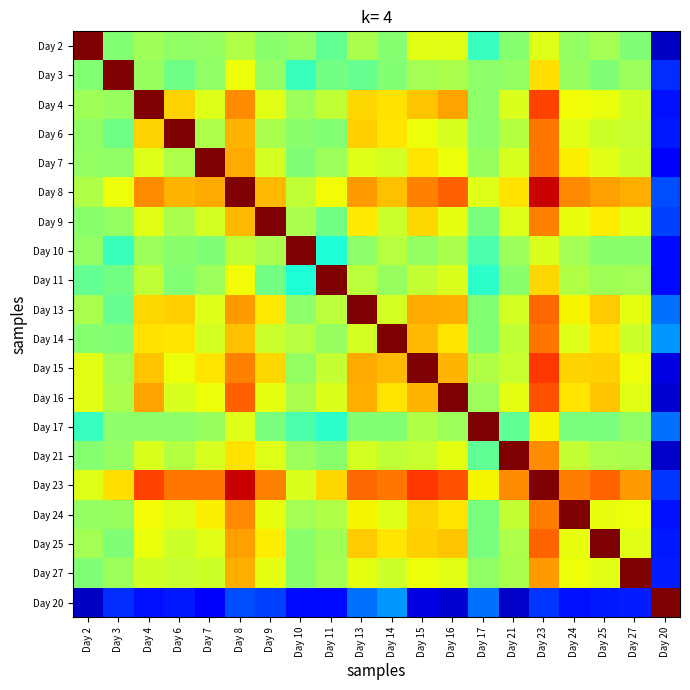

Reading left to right, transcribe all the data shown in this chart.

Day 2: Day 2=19.8	Day 3=10.1	Day 4=10.8	Day 6=10.4	Day 7=10.5	Day 8=11.1	Day 9=10.3	Day 10=10.5	Day 11=9.3	Day 13=11.0	Day 14=10.2	Day 15=12.3	Day 16=12.3	Day 17=8.2	Day 21=10.2	Day 23=12.2	Day 24=10.4	Day 25=10.9	Day 27=10.0	Day 20=1.2
Day 3: Day 2=10.1	Day 3=19.8	Day 4=10.5	Day 6=9.6	Day 7=10.4	Day 8=12.6	Day 9=10.5	Day 10=8.3	Day 11=9.6	Day 13=9.4	Day 14=10.0	Day 15=10.8	Day 16=11.0	Day 17=10.3	Day 21=10.4	Day 23=13.3	Day 24=10.5	Day 25=10.0	Day 27=10.7	Day 20=3.4
Day 4: Day 2=10.8	Day 3=10.5	Day 4=19.8	Day 6=13.6	Day 7=12.2	Day 8=15.0	Day 9=12.3	Day 10=10.7	Day 11=11.6	Day 13=13.4	Day 14=13.2	Day 15=13.8	Day 16=14.6	Day 17=10.3	Day 21=12.2	Day 23=16.5	Day 24=12.7	Day 25=12.5	Day 27=11.9	Day 20=2.8
Day 6: Day 2=10.4	Day 3=9.6	Day 4=13.6	Day 6=19.8	Day 7=11.1	Day 8=14.2	Day 9=11.0	Day 10=10.2	Day 11=10.0	Day 13=13.6	Day 14=13.2	Day 15=12.6	Day 16=12.1	Day 17=10.3	Day 21=11.2	Day 23=15.5	Day 24=12.3	Day 25=11.8	Day 27=11.7	Day 20=2.9
Day 7: Day 2=10.5	Day 3=10.4	Day 4=12.2	Day 6=11.1	Day 7=19.8	Day 8=14.4	Day 9=12.0	Day 10=10.0	Day 11=10.7	Day 13=12.2	Day 14=12.0	Day 15=13.2	Day 16=12.6	Day 17=10.5	Day 21=12.1	Day 23=15.5	Day 24=12.9	Day 25=12.3	Day 27=11.8	Day 20=2.5
Day 8: Day 2=11.1	Day 3=12.6	Day 4=15.0	Day 6=14.2	Day 7=14.4	Day 8=19.8	Day 9=14.1	Day 10=11.6	Day 11=12.7	Day 13=14.7	Day 14=14.0	Day 15=15.2	Day 16=16.0	Day 17=12.2	Day 21=13.3	Day 23=18.5	Day 24=15.0	Day 25=14.6	Day 27=14.3	Day 20=4.0
Day 9: Day 2=10.3	Day 3=10.5	Day 4=12.3	Day 6=11.0	Day 7=12.0	Day 8=14.1	Day 9=19.8	Day 10=11.0	Day 11=9.7	Day 13=13.1	Day 14=11.8	Day 15=13.5	Day 16=12.4	Day 17=9.9	Day 21=12.2	Day 23=15.2	Day 24=12.5	Day 25=13.0	Day 27=12.4	Day 20=3.7
Day 10: Day 2=10.5	Day 3=8.3	Day 4=10.7	Day 6=10.2	Day 7=10.0	Day 8=11.6	Day 9=11.0	Day 10=19.8	Day 11=7.7	Day 13=10.3	Day 14=11.3	Day 15=10.5	Day 16=11.0	Day 17=8.7	Day 21=10.7	Day 23=12.2	Day 24=10.8	Day 25=10.2	Day 27=10.3	Day 20=2.7
Day 11: Day 2=9.3	Day 3=9.6	Day 4=11.6	Day 6=10.0	Day 7=10.7	Day 8=12.7	Day 9=9.7	Day 10=7.7	Day 11=19.8	Day 13=11.4	Day 14=10.5	Day 15=11.6	Day 16=12.2	Day 17=8.0	Day 21=10.2	Day 23=13.5	Day 24=11.1	Day 25=10.8	Day 27=10.8	Day 20=2.6
Day 13: Day 2=11.0	Day 3=9.4	Day 4=13.4	Day 6=13.6	Day 7=12.2	Day 8=14.7	Day 9=13.1	Day 10=10.3	Day 11=11.4	Day 13=19.8	Day 14=12.0	Day 15=14.4	Day 16=14.3	Day 17=10.1	Day 21=12.0	Day 23=15.8	Day 24=12.9	Day 25=13.7	Day 27=12.4	Day 20=4.7
Day 14: Day 2=10.2	Day 3=10.0	Day 4=13.2	Day 6=13.2	Day 7=12.0	Day 8=14.0	Day 9=11.8	Day 10=11.3	Day 11=10.5	Day 13=12.0	Day 14=19.8	Day 15=14.1	Day 16=13.2	Day 17=10.1	Day 21=11.5	Day 23=15.5	Day 24=12.2	Day 25=13.2	Day 27=11.9	Day 20=5.5
Day 15: Day 2=12.3	Day 3=10.8	Day 4=13.8	Day 6=12.6	Day 7=13.2	Day 8=15.2	Day 9=13.5	Day 10=10.5	Day 11=11.6	Day 13=14.4	Day 14=14.1	Day 15=19.8	Day 16=14.1	Day 17=11.1	Day 21=11.7	Day 23=16.8	Day 24=13.6	Day 25=13.6	Day 27=12.6	Day 20=1.7
Day 16: Day 2=12.3	Day 3=11.0	Day 4=14.6	Day 6=12.1	Day 7=12.6	Day 8=16.0	Day 9=12.4	Day 10=11.0	Day 11=12.2	Day 13=14.3	Day 14=13.2	Day 15=14.1	Day 16=19.8	Day 17=10.7	Day 21=12.4	Day 23=16.2	Day 24=13.2	Day 25=13.8	Day 27=12.3	Day 20=1.4
Day 17: Day 2=8.2	Day 3=10.3	Day 4=10.3	Day 6=10.3	Day 7=10.5	Day 8=12.2	Day 9=9.9	Day 10=8.7	Day 11=8.0	Day 13=10.1	Day 14=10.1	Day 15=11.1	Day 16=10.7	Day 17=19.8	Day 21=9.2	Day 23=12.8	Day 24=9.8	Day 25=9.8	Day 27=10.3	Day 20=4.7
Day 21: Day 2=10.2	Day 3=10.4	Day 4=12.2	Day 6=11.2	Day 7=12.1	Day 8=13.3	Day 9=12.2	Day 10=10.7	Day 11=10.2	Day 13=12.0	Day 14=11.5	Day 15=11.7	Day 16=12.4	Day 17=9.2	Day 21=19.8	Day 23=15.0	Day 24=11.6	Day 25=11.1	Day 27=11.0	Day 20=1.3
Day 23: Day 2=12.2	Day 3=13.3	Day 4=16.5	Day 6=15.5	Day 7=15.5	Day 8=18.5	Day 9=15.2	Day 10=12.2	Day 11=13.5	Day 13=15.8	Day 14=15.5	Day 15=16.8	Day 16=16.2	Day 17=12.8	Day 21=15.0	Day 23=19.8	Day 24=15.3	Day 25=15.9	Day 27=14.7	Day 20=3.5
Day 24: Day 2=10.4	Day 3=10.5	Day 4=12.7	Day 6=12.3	Day 7=12.9	Day 8=15.0	Day 9=12.5	Day 10=10.8	Day 11=11.1	Day 13=12.9	Day 14=12.2	Day 15=13.6	Day 16=13.2	Day 17=9.8	Day 21=11.6	Day 23=15.3	Day 24=19.8	Day 25=12.5	Day 27=12.6	Day 20=2.8
Day 25: Day 2=10.9	Day 3=10.0	Day 4=12.5	Day 6=11.8	Day 7=12.3	Day 8=14.6	Day 9=13.0	Day 10=10.2	Day 11=10.8	Day 13=13.7	Day 14=13.2	Day 15=13.6	Day 16=13.8	Day 17=9.8	Day 21=11.1	Day 23=15.9	Day 24=12.5	Day 25=19.8	Day 27=12.3	Day 20=3.0
Day 27: Day 2=10.0	Day 3=10.7	Day 4=11.9	Day 6=11.7	Day 7=11.8	Day 8=14.3	Day 9=12.4	Day 10=10.3	Day 11=10.8	Day 13=12.4	Day 14=11.9	Day 15=12.6	Day 16=12.3	Day 17=10.3	Day 21=11.0	Day 23=14.7	Day 24=12.6	Day 25=12.3	Day 27=19.8	Day 20=3.1
Day 20: Day 2=1.2	Day 3=3.4	Day 4=2.8	Day 6=2.9	Day 7=2.5	Day 8=4.0	Day 9=3.7	Day 10=2.7	Day 11=2.6	Day 13=4.7	Day 14=5.5	Day 15=1.7	Day 16=1.4	Day 17=4.7	Day 21=1.3	Day 23=3.5	Day 24=2.8	Day 25=3.0	Day 27=3.1	Day 20=19.8